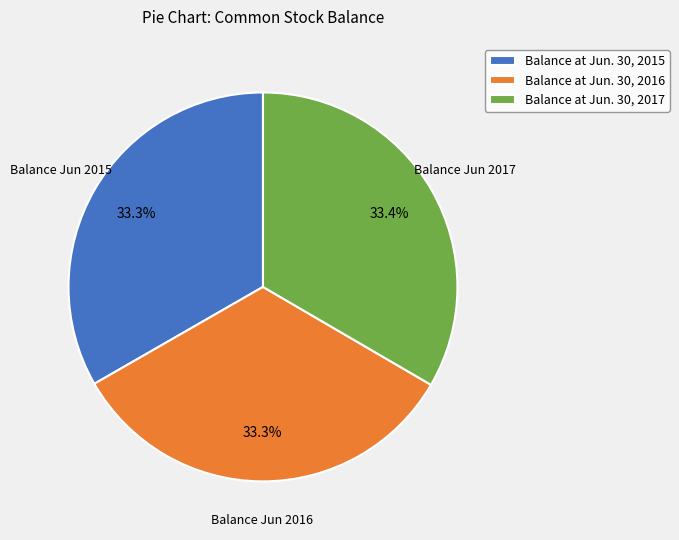

To the nearest percent, what percentage of the pie is Balance at Jun. 30, 2015?

33%